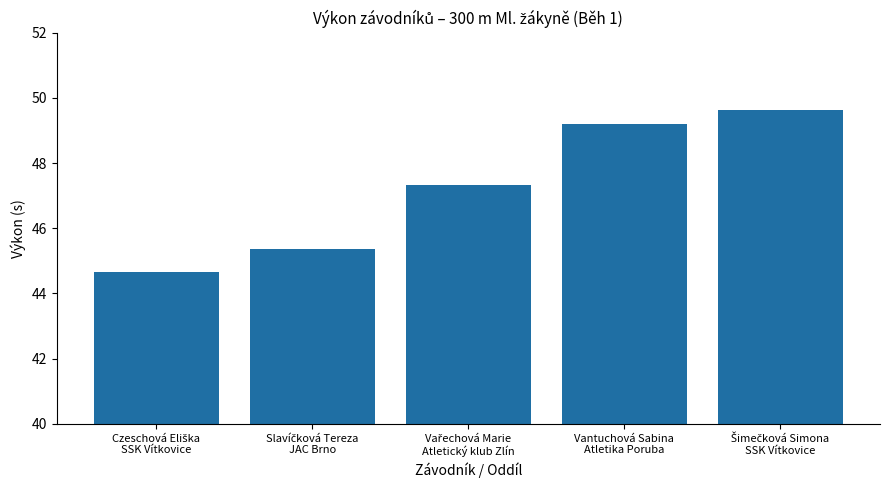

What is the value of the 5th bar from the left?

49.6